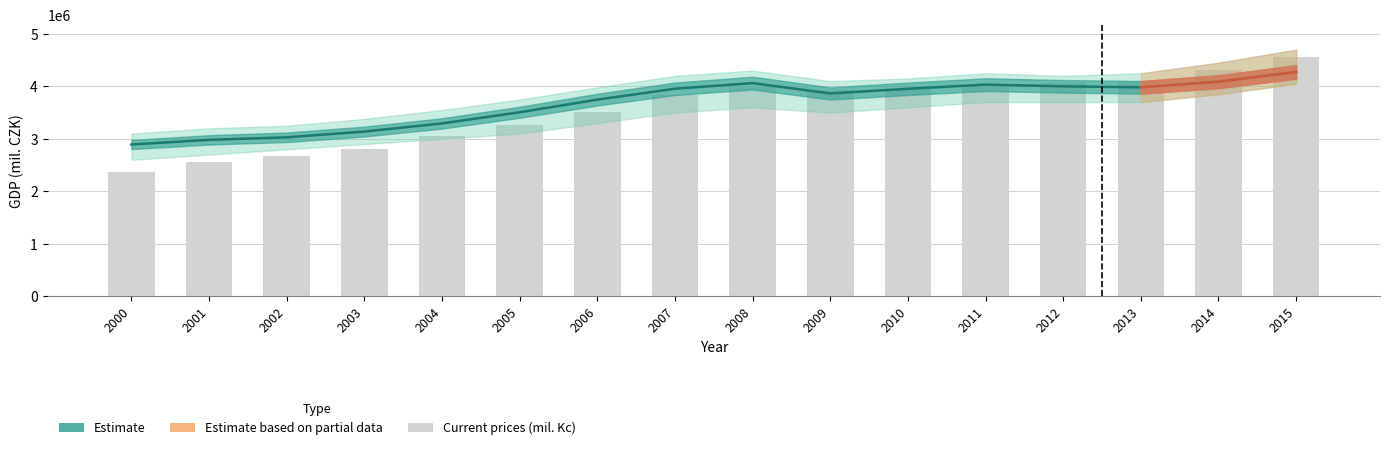

Which category has the lowest value in the Current prices (mil. Kc) series?

2000